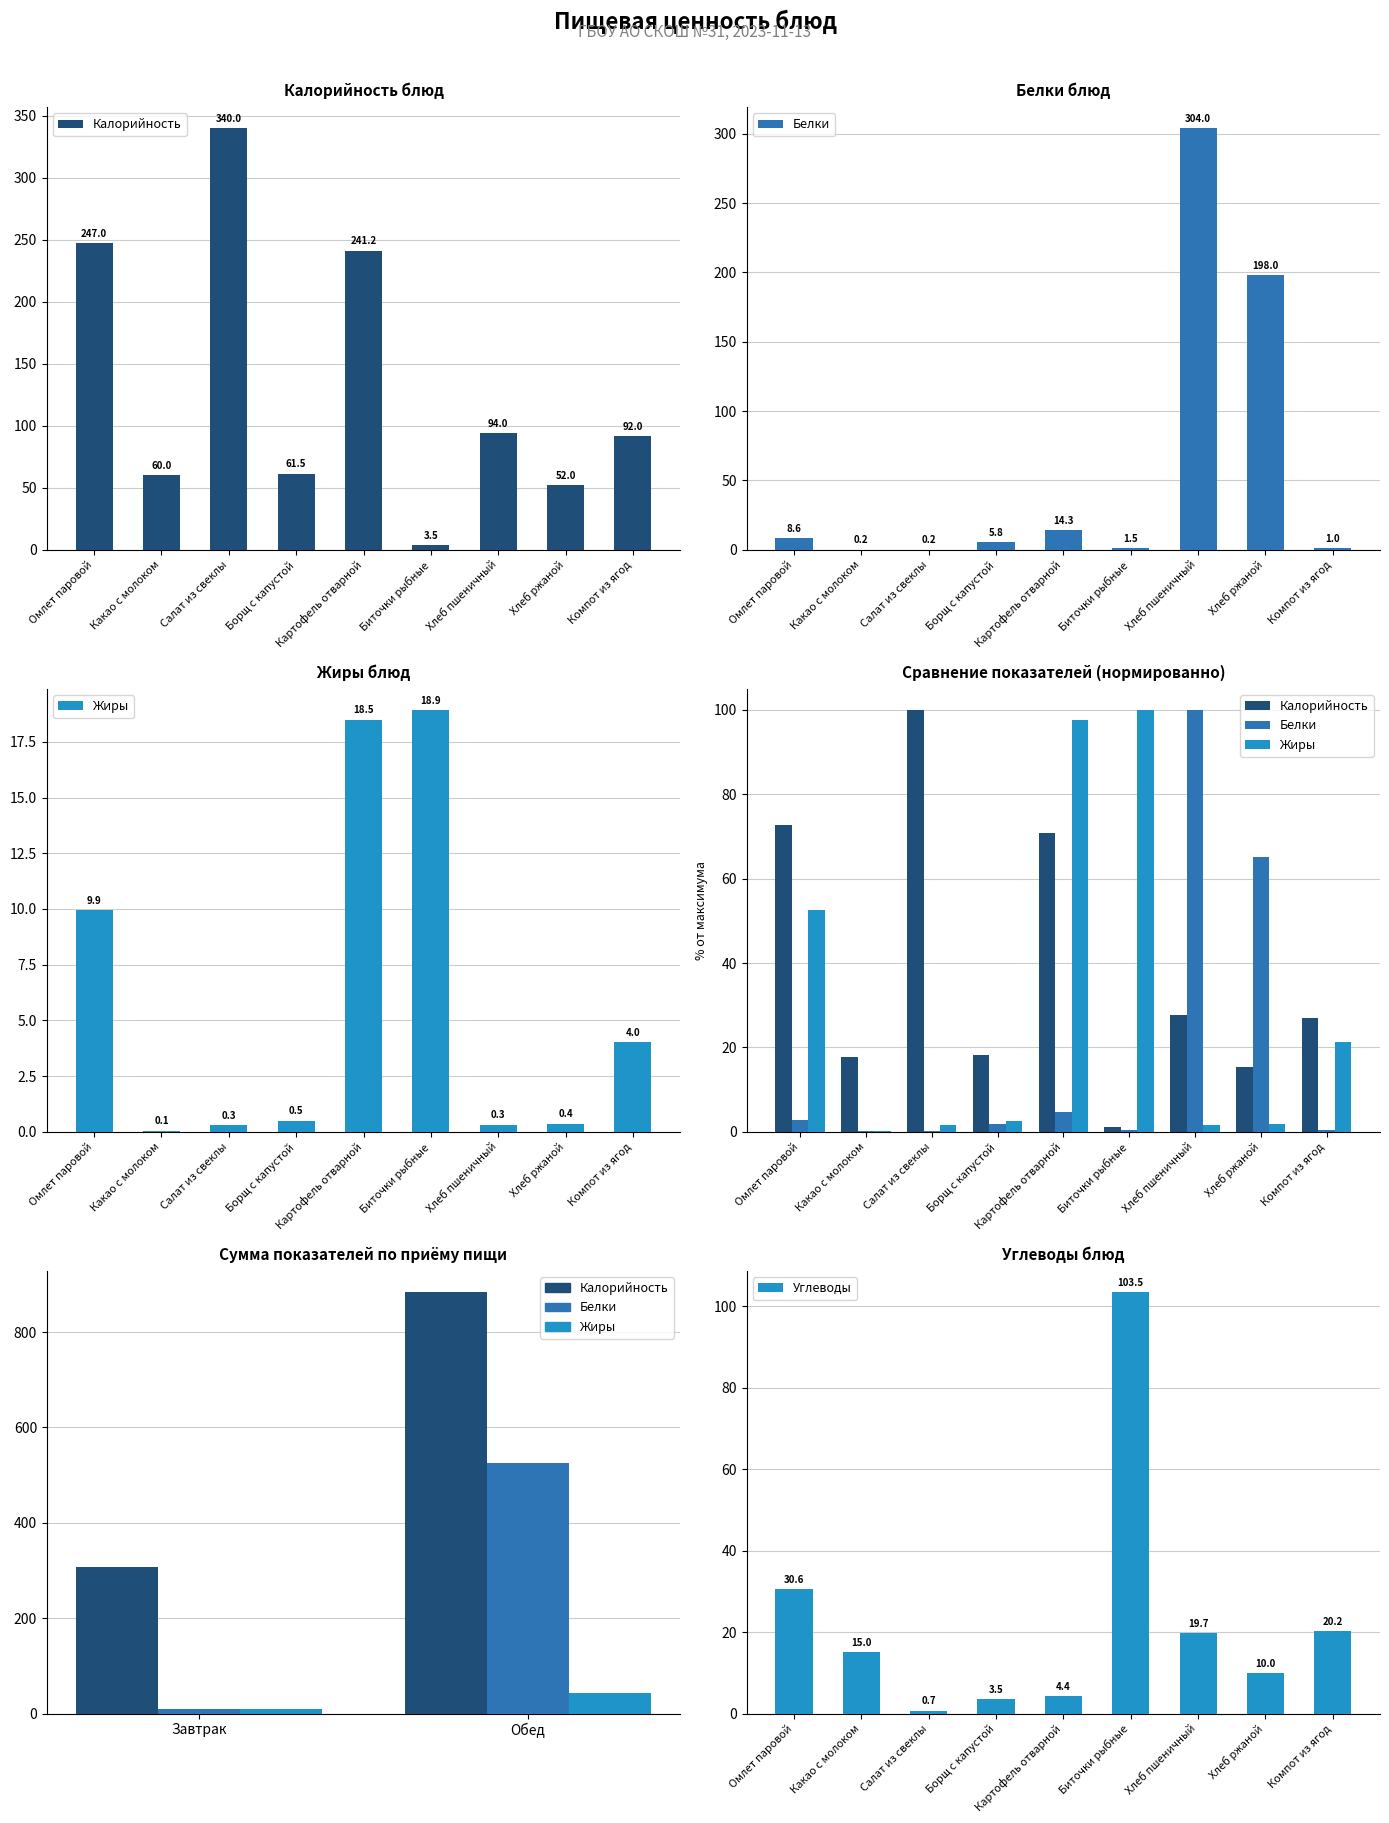

Reading left to right, transcribe all the data shown in this chart.

Калорийность: 72.6	17.6	100.0	18.1	70.9	1.0	27.6	15.3	27.1
Белки: 2.8	0.1	0.1	1.9	4.7	0.5	100.0	65.1	0.3
Жиры: 52.5	0.3	1.6	2.6	97.7	100.0	1.7	1.9	21.2
Углеводы: 30.6	15.0	0.7	3.5	4.4	103.5	19.7	10.0	20.2